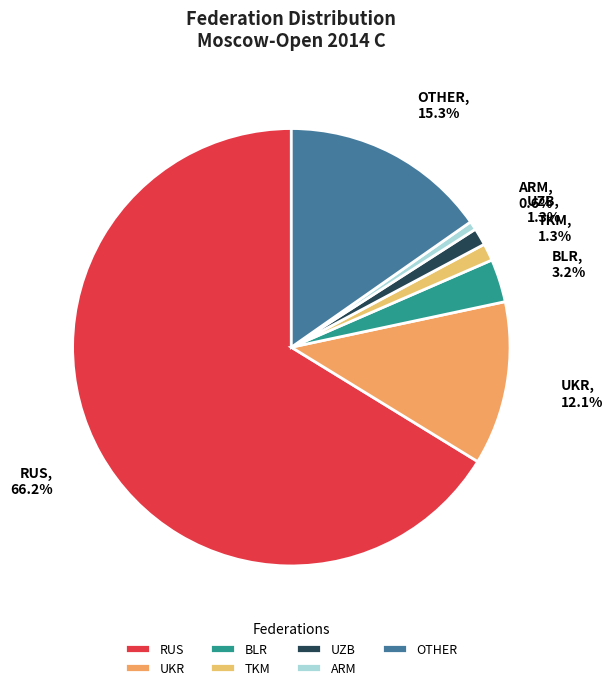

How many slices are in this pie chart?

7